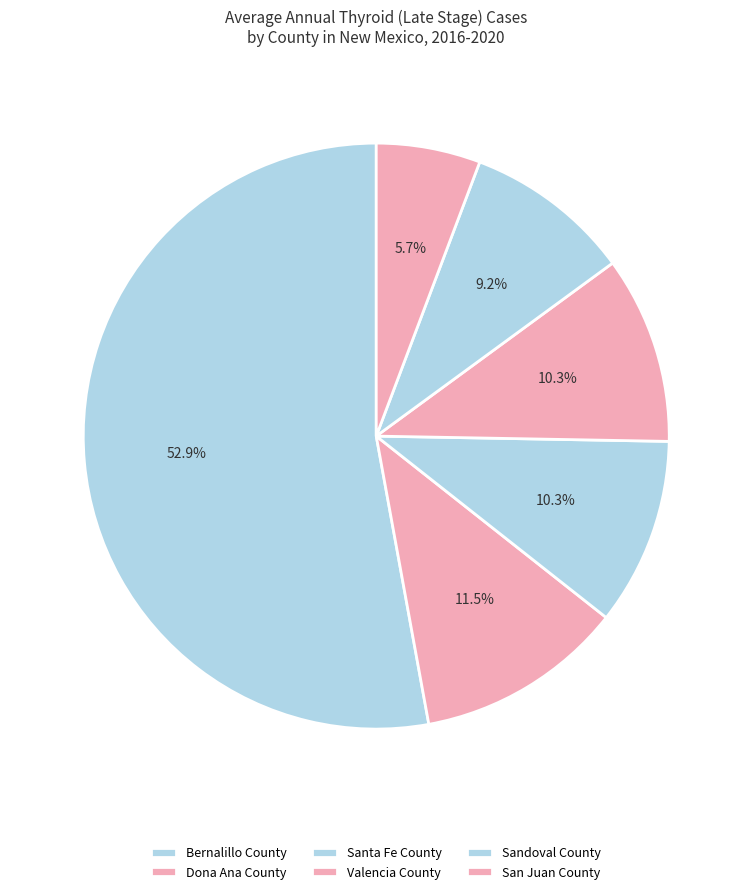

Rank the categories by value from highest to lowest.

Bernalillo County, Dona Ana County, Santa Fe County, Valencia County, Sandoval County, San Juan County